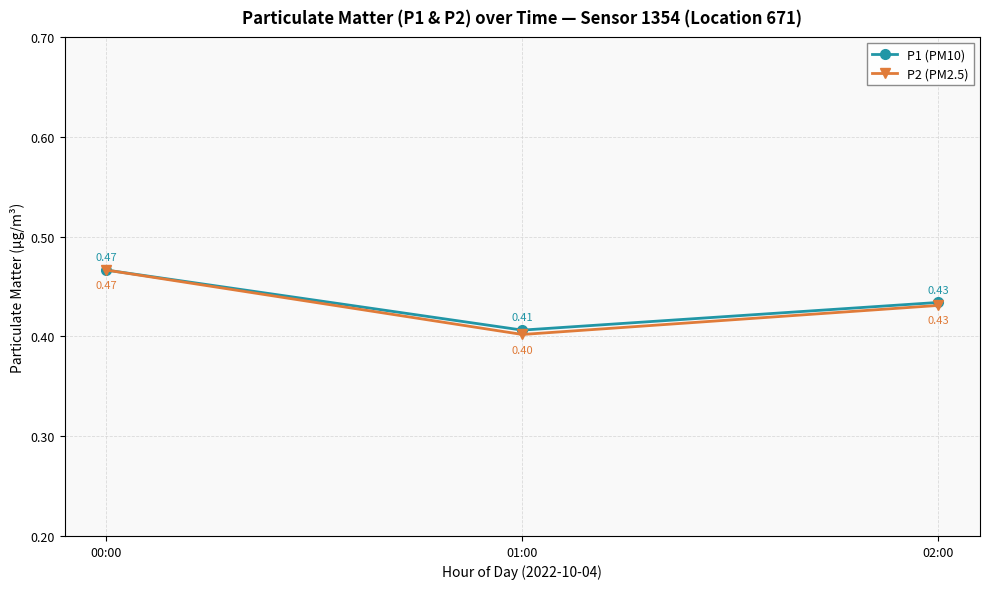

Rank the categories by P1 (PM10) value from highest to lowest.

00:00, 02:00, 01:00